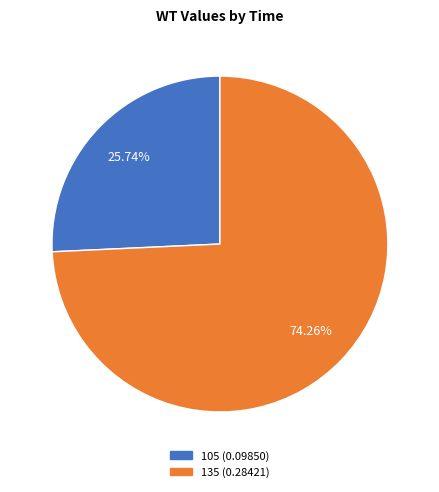

Count the number of slices in the pie.

2